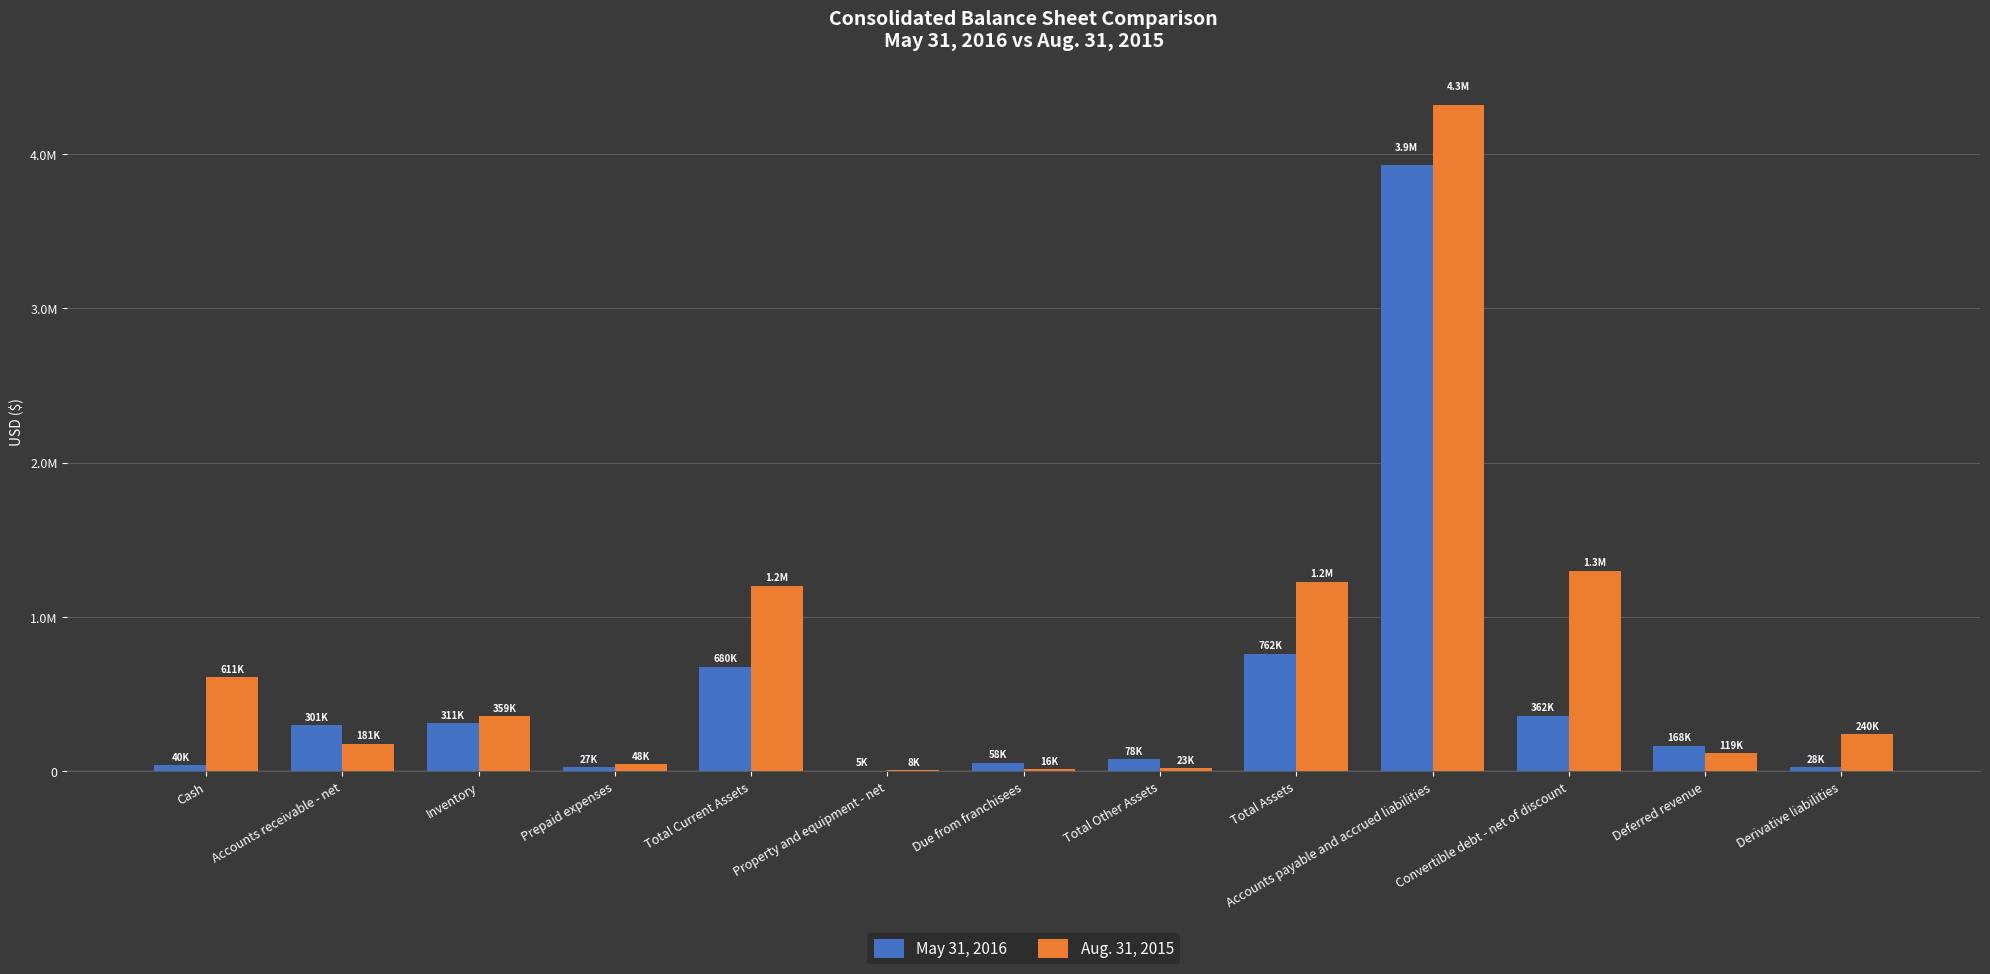

Which series changed the most between Total Current Assets and Total Assets?

May 31, 2016